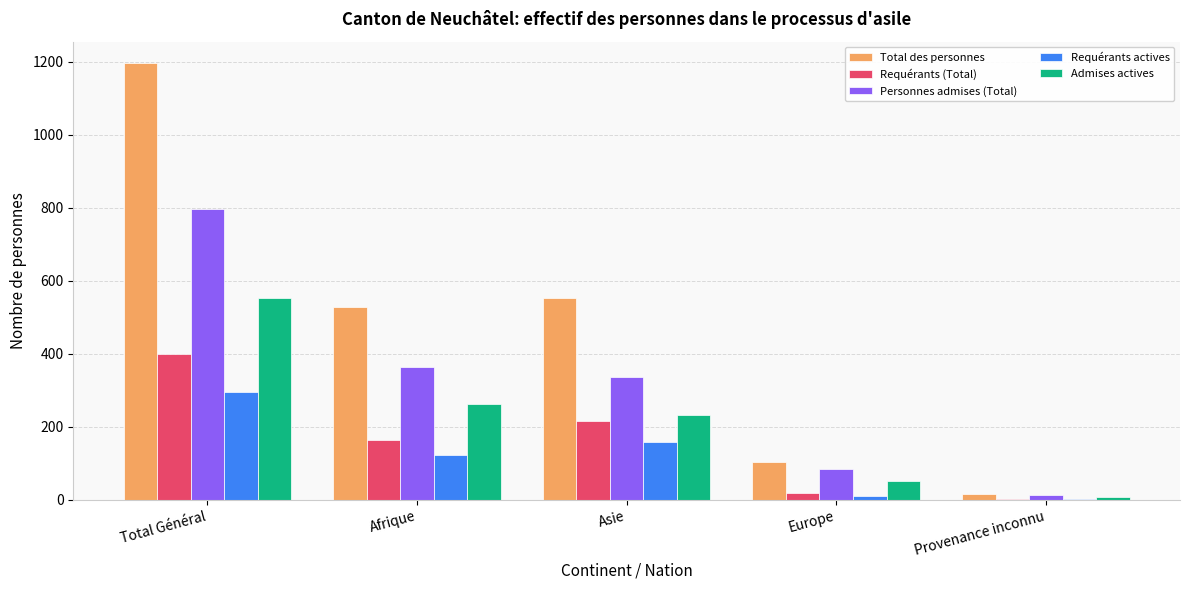

Is the value of Requérants actives at Afrique greater than the value of Total des personnes at Total Général?

No